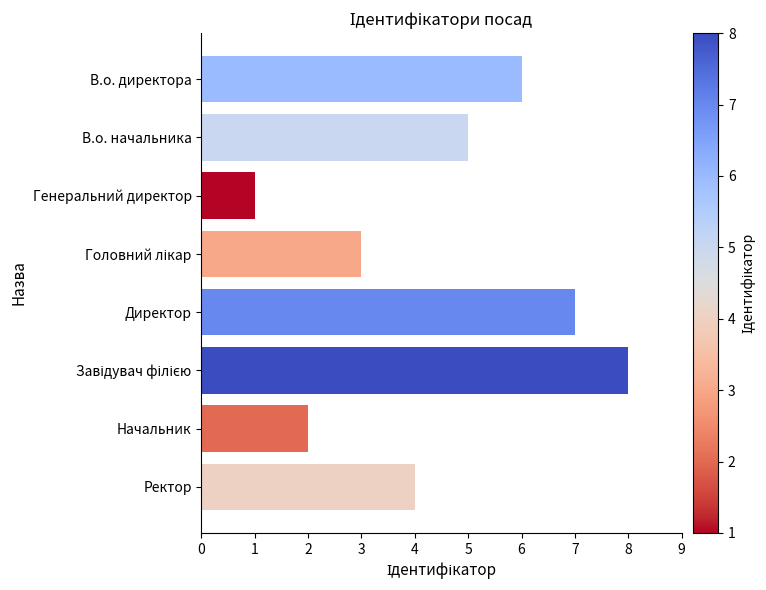

What is the maximum value shown in the chart?

8